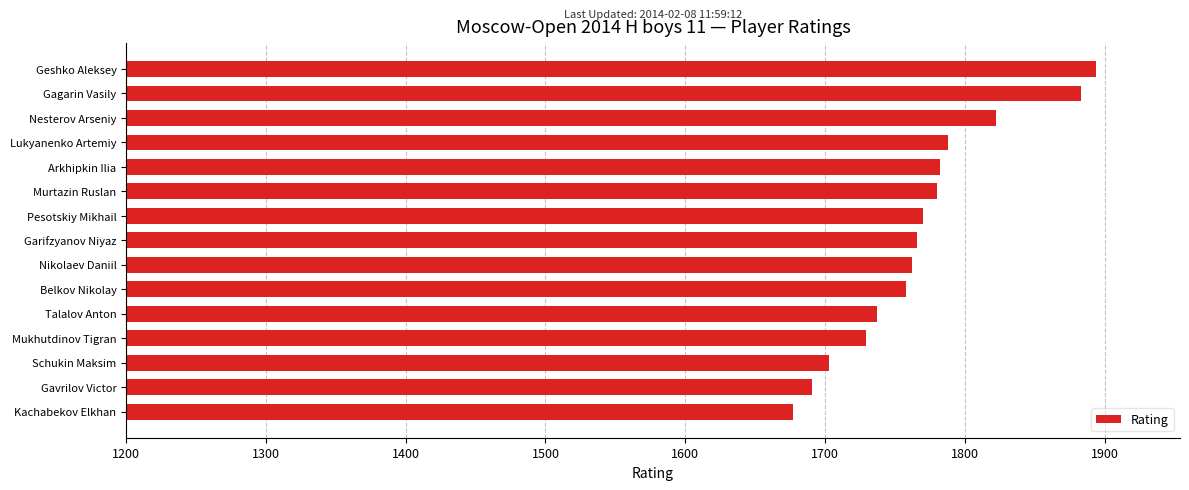

True or false: the data shows 1894 at Geshko Aleksey.

True